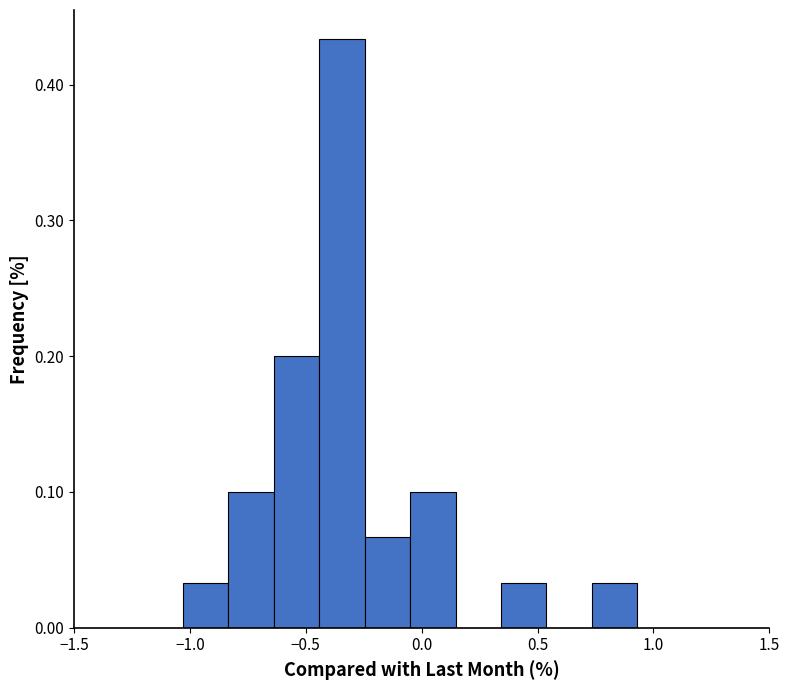

Read against the x-axis, roughly where is the centre of the tallest bar?

-0.35